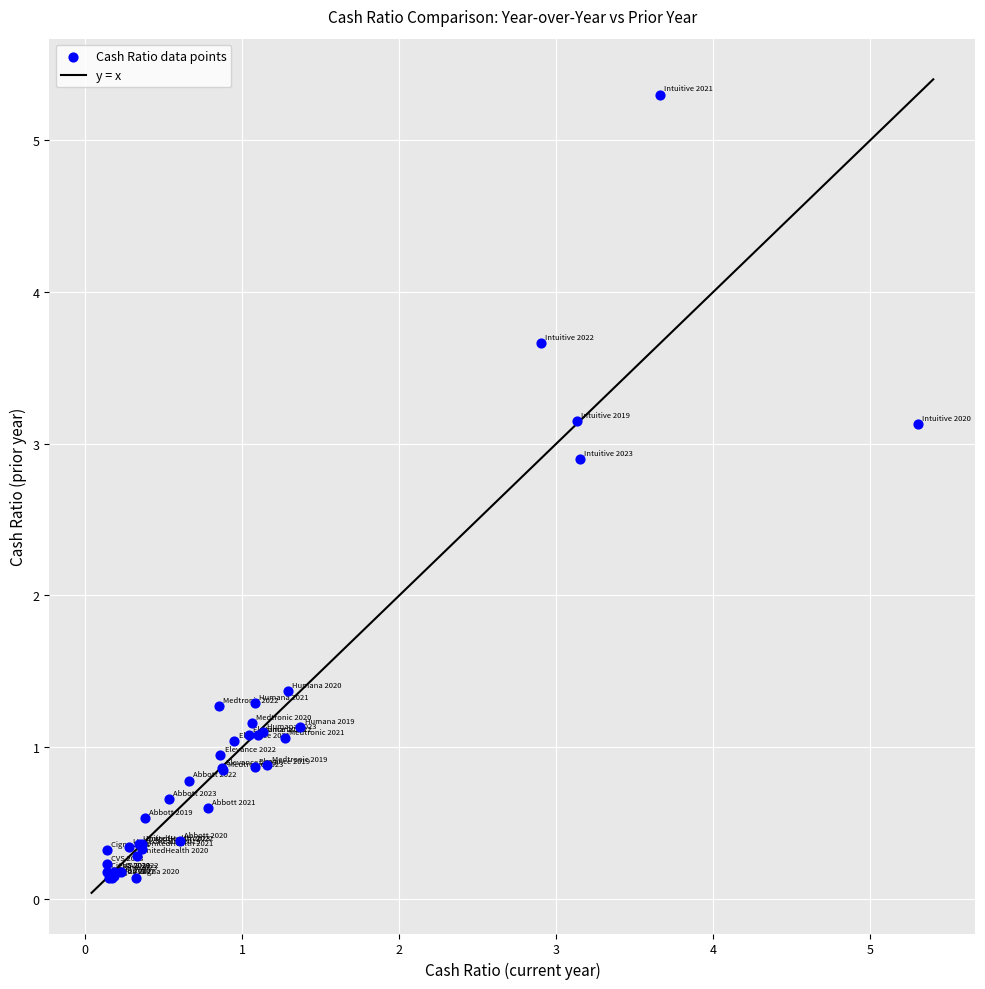

What Y value in the scatter plot is closest to 2?

1.4